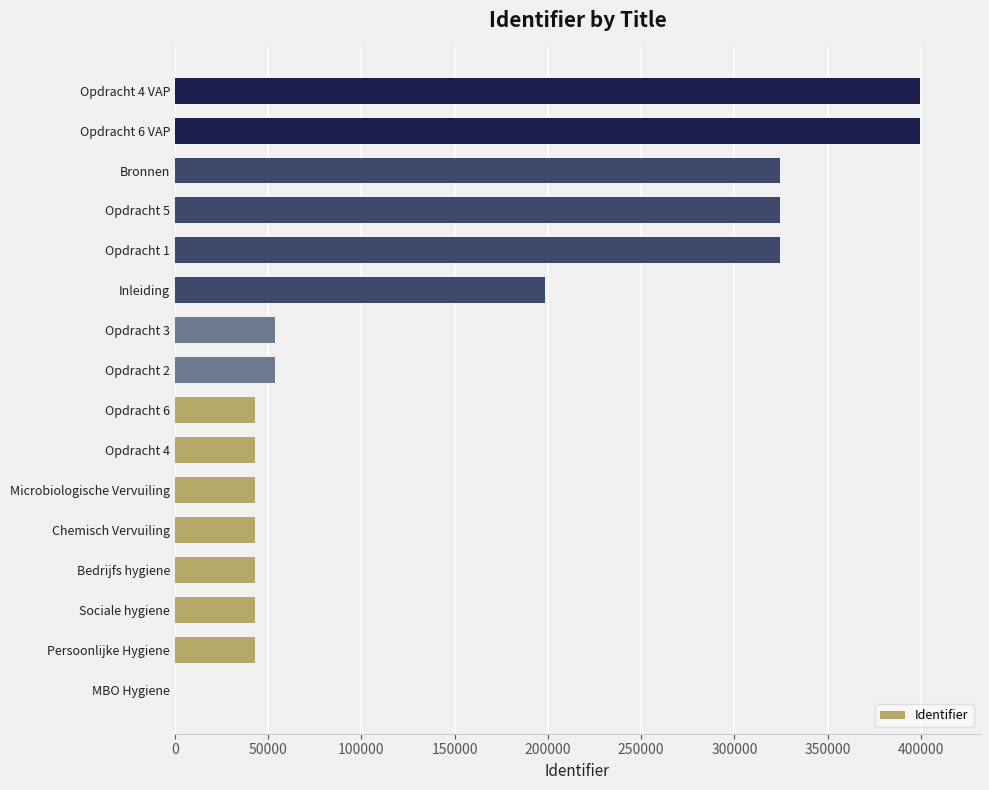

What is the sum of all values?

2379660